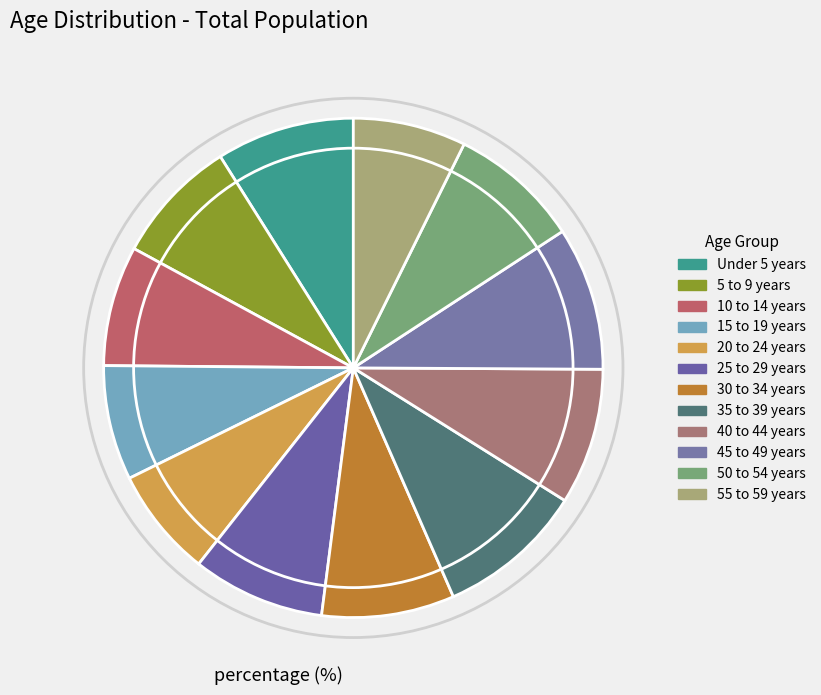

To the nearest percent, what is the difference between the 35 to 39 years and 20 to 24 years slice percentages?

2%